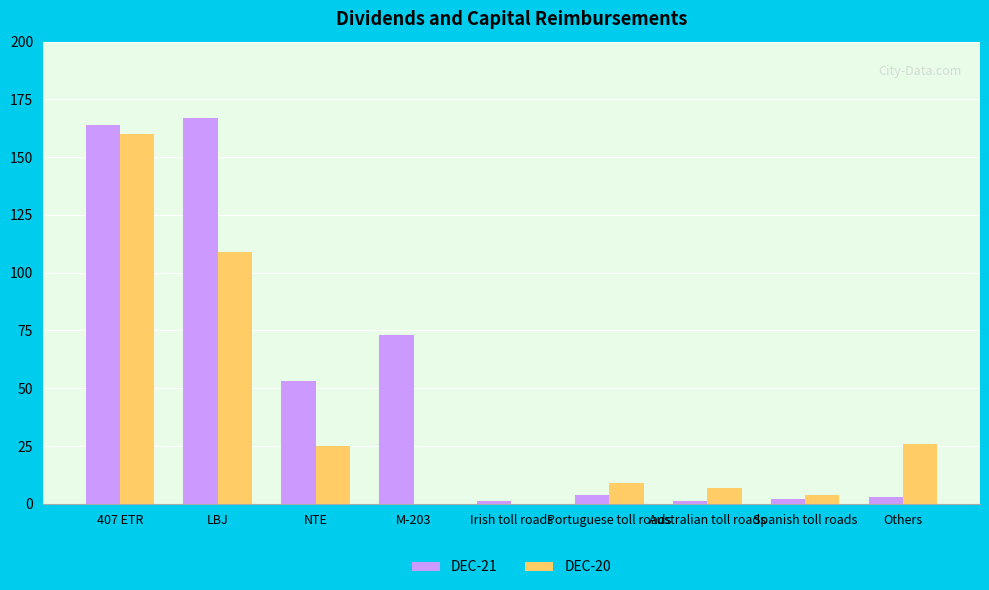

Reading right to left, what are all the values shown in this chart?

DEC-21: Others=3	Spanish toll roads=2	Australian toll roads=1	Portuguese toll roads=4	Irish toll roads=1	M-203=73	NTE=53	LBJ=167	407 ETR=164
DEC-20: Others=26	Spanish toll roads=4	Australian toll roads=7	Portuguese toll roads=9	Irish toll roads=0	M-203=0	NTE=25	LBJ=109	407 ETR=160